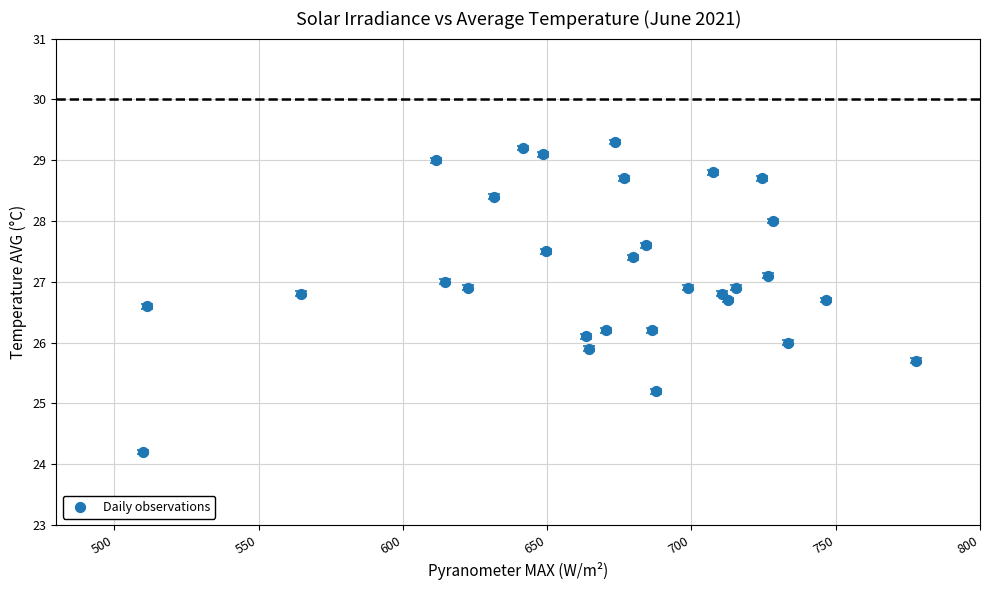

What is the range of X values (max minus min)?

267.9